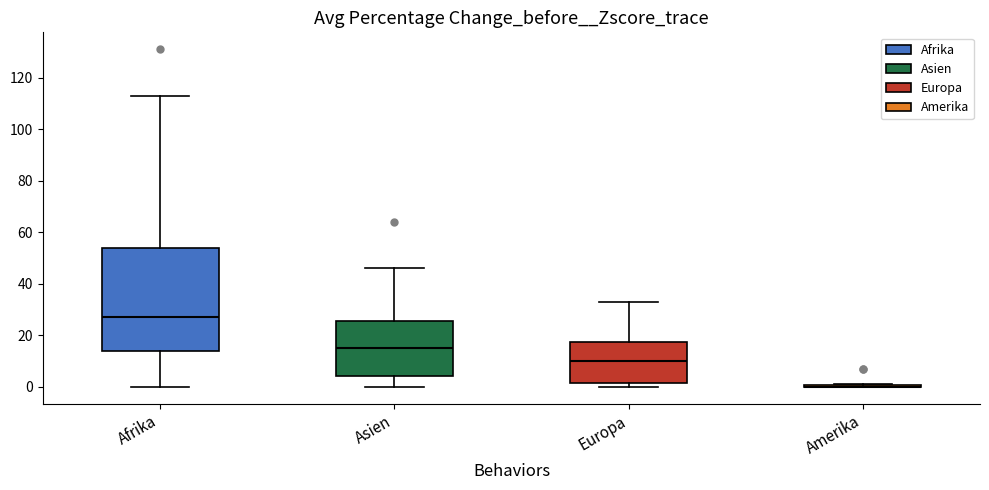

Reading left to right, transcribe this box plot: for each box, give where its median line is, the range the box spans, and where its two whiskers end, as read against the y-axis. The values are not printed on the chart, so give them approximately, as read against the axis.

Afrika: median 28, box 14 to 54, whiskers 0 to 114
Asien: median 16, box 4 to 26, whiskers 0 to 46
Europa: median 10, box 2 to 18, whiskers 0 to 34
Amerika: box collapsed to a line at 0, whiskers 0 to 2